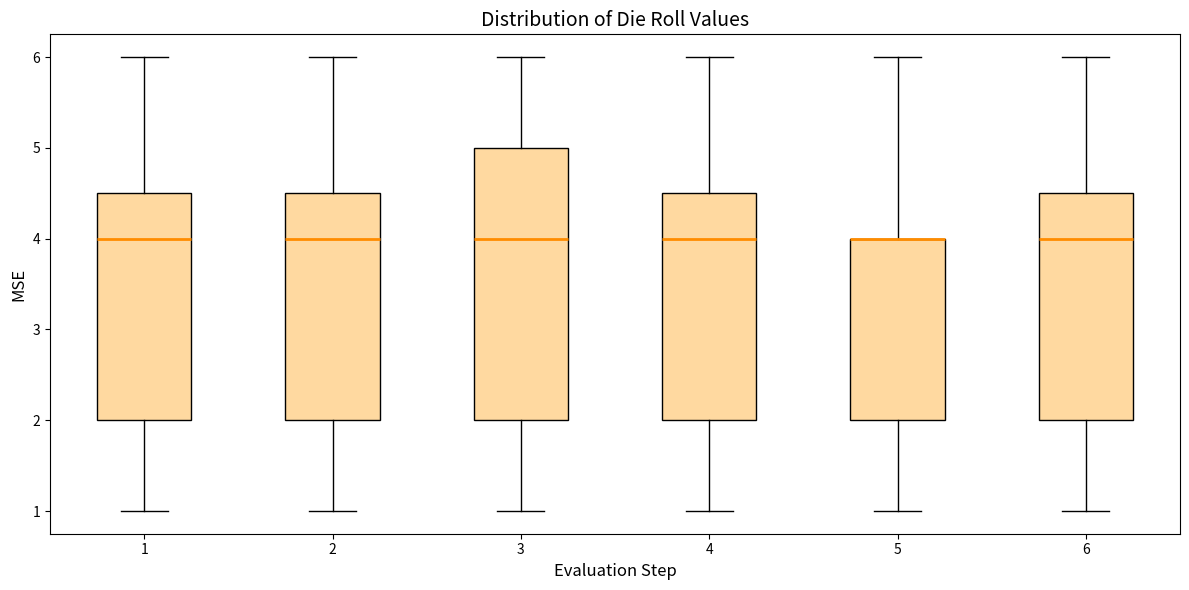

Reading left to right, transcribe this box plot: for each box, give where its median line is, the range the box spans, and where its two whiskers end, as read against the y-axis. The values are not printed on the chart, so give them approximately, as read against the axis.

1: median 4.0, box 2.0 to 4.5, whiskers 1.0 to 6.0
2: median 4.0, box 2.0 to 4.5, whiskers 1.0 to 6.0
3: median 4.0, box 2.0 to 5.0, whiskers 1.0 to 6.0
4: median 4.0, box 2.0 to 4.5, whiskers 1.0 to 6.0
5: median 4.0 (drawn on the box's upper edge), box 2.0 to 4.0, whiskers 1.0 to 6.0
6: median 4.0, box 2.0 to 4.5, whiskers 1.0 to 6.0